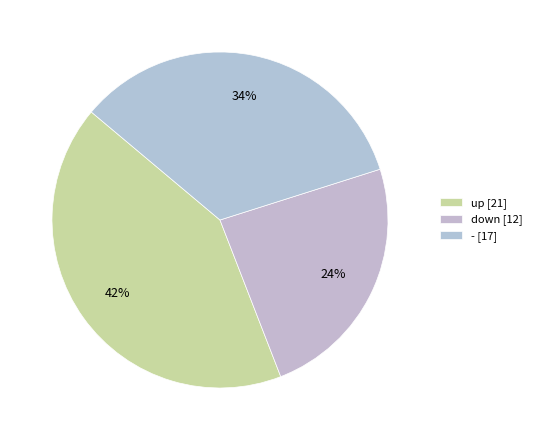

What is the change in value from down to -?

+5